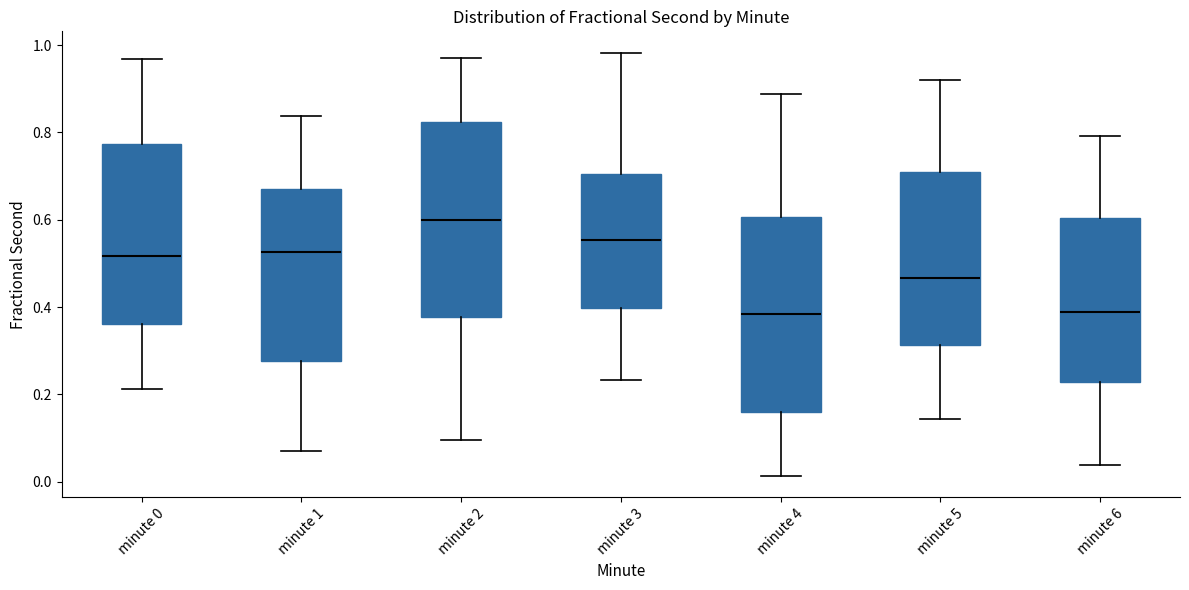

Reading left to right, transcribe this box plot: for each box, give where its median line is, the range the box spans, and where its two whiskers end, as read against the y-axis. The values are not printed on the chart, so give them approximately, as read against the axis.

minute 0: median 0.52, box 0.36 to 0.78, whiskers 0.22 to 0.96
minute 1: median 0.52, box 0.28 to 0.68, whiskers 0.08 to 0.84
minute 2: median 0.60, box 0.38 to 0.82, whiskers 0.10 to 0.98
minute 3: median 0.56, box 0.40 to 0.70, whiskers 0.24 to 0.98
minute 4: median 0.38, box 0.16 to 0.60, whiskers 0.02 to 0.88
minute 5: median 0.46, box 0.32 to 0.72, whiskers 0.14 to 0.92
minute 6: median 0.38, box 0.22 to 0.60, whiskers 0.04 to 0.80